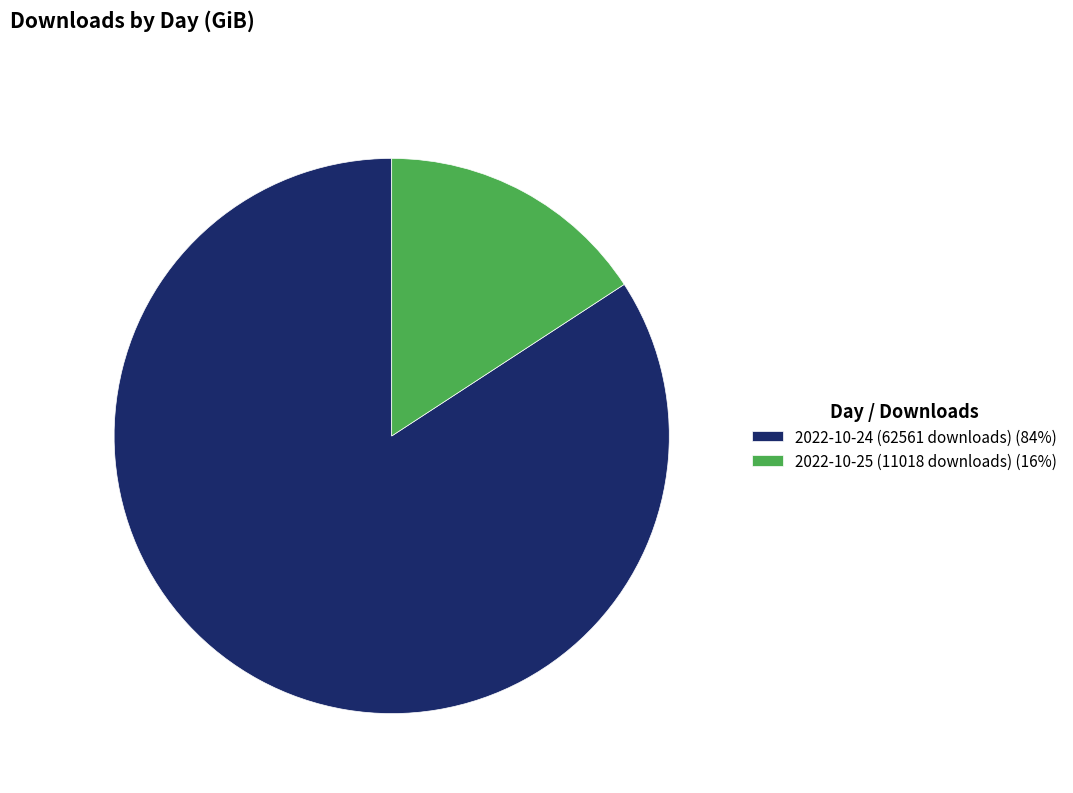

Rank the categories by value from lowest to highest.

2022-10-25 (11018 downloads), 2022-10-24 (62561 downloads)